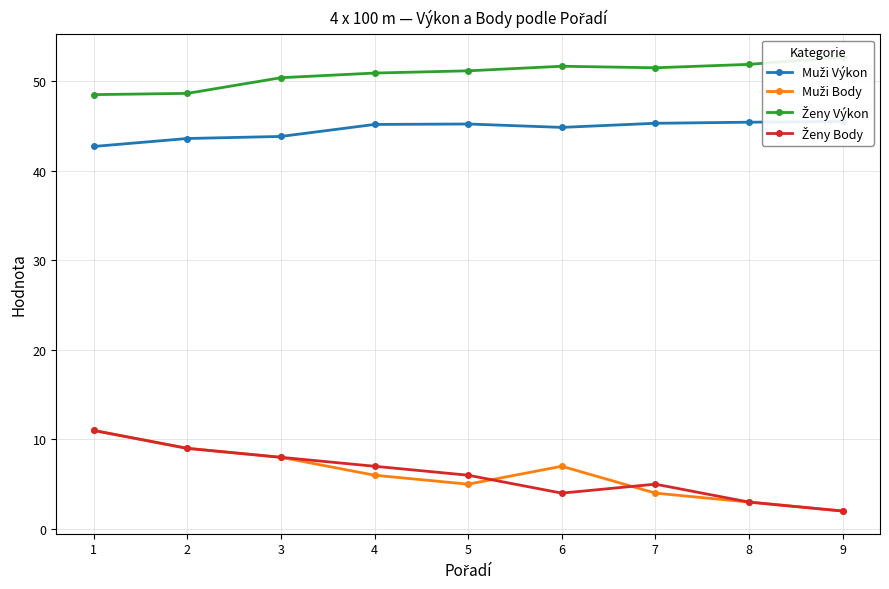

What is the approximate value of Ženy Body at 9?

2.0